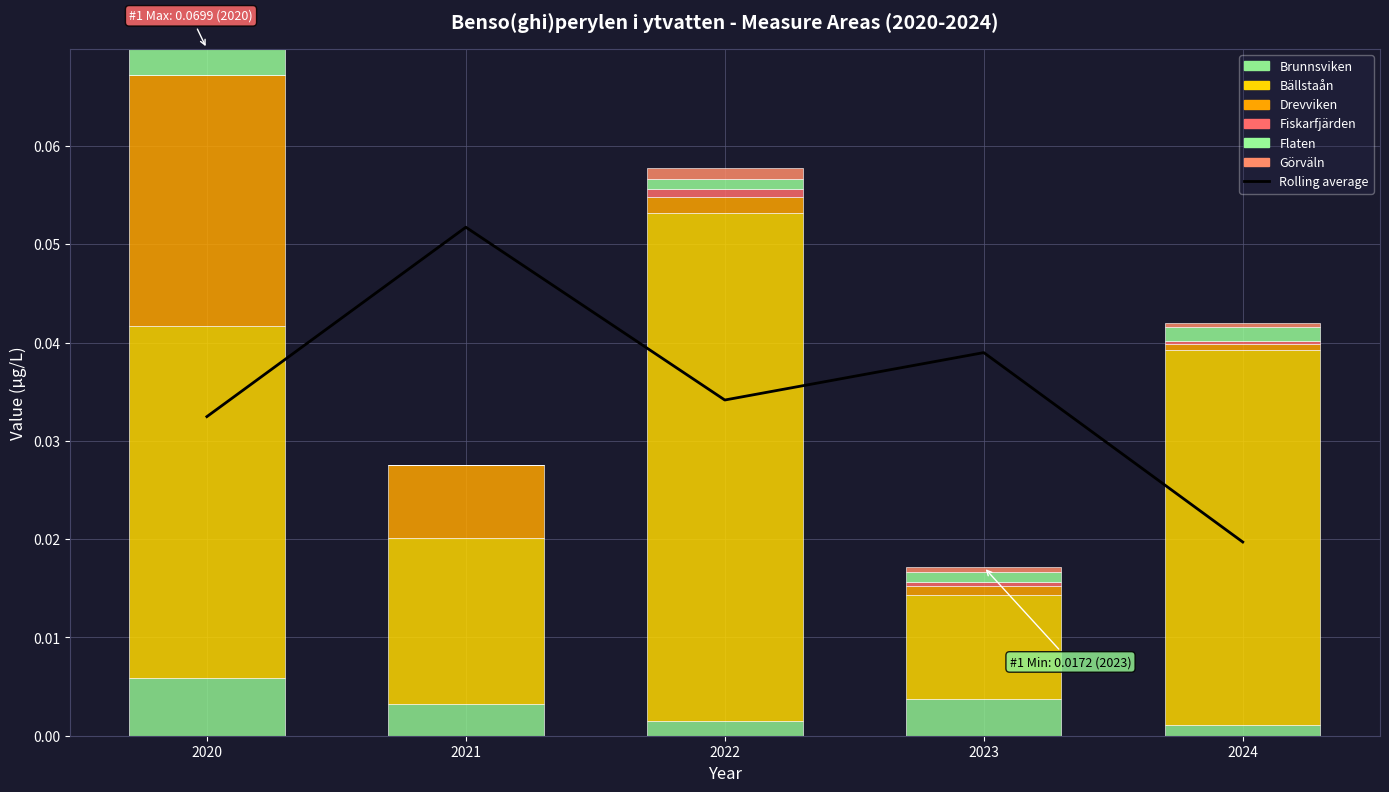

Reading left to right, list all the values displayed in this chart.

Brunnsviken: 0.0	0.0	0.0	0.0	0.0
Bällstaån: 0.0	0.0	0.1	0.0	0.0
Drevviken: 0.0	0.0	0.0	0.0	0.0
Fiskarfjärden: 0.0	0.0	0.0	0.0	0.0
Flaten: 0.0	0.0	0.0	0.0	0.0
Görväln: 0.0	0.0	0.0	0.0	0.0